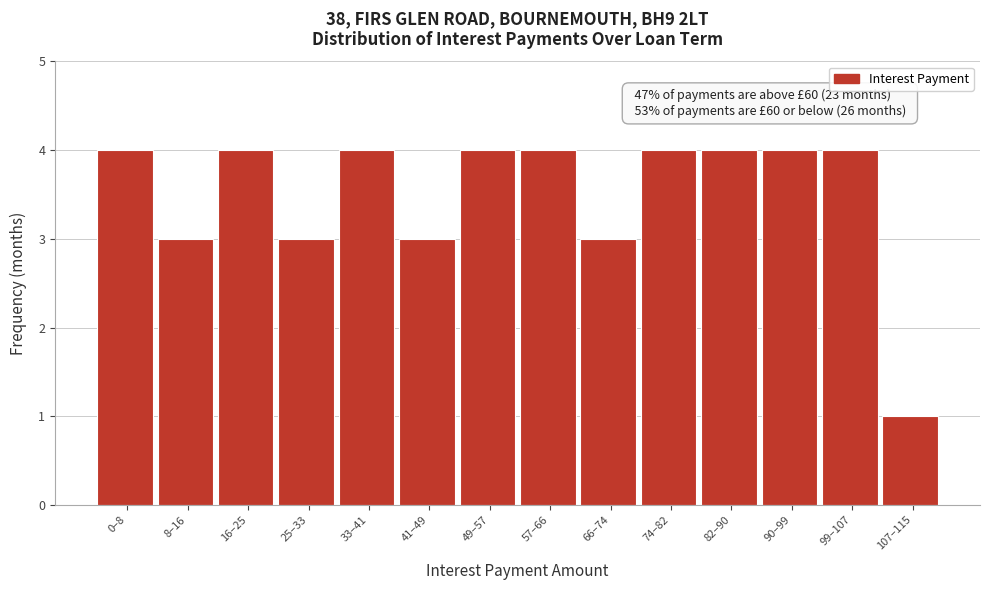

Reading left to right, transcribe all the data shown in this chart.

0–8=4	8–16=3	16–25=4	25–33=3	33–41=4	41–49=3	49–57=4	57–66=4	66–74=3	74–82=4	82–90=4	90–99=4	99–107=4	107–115=1